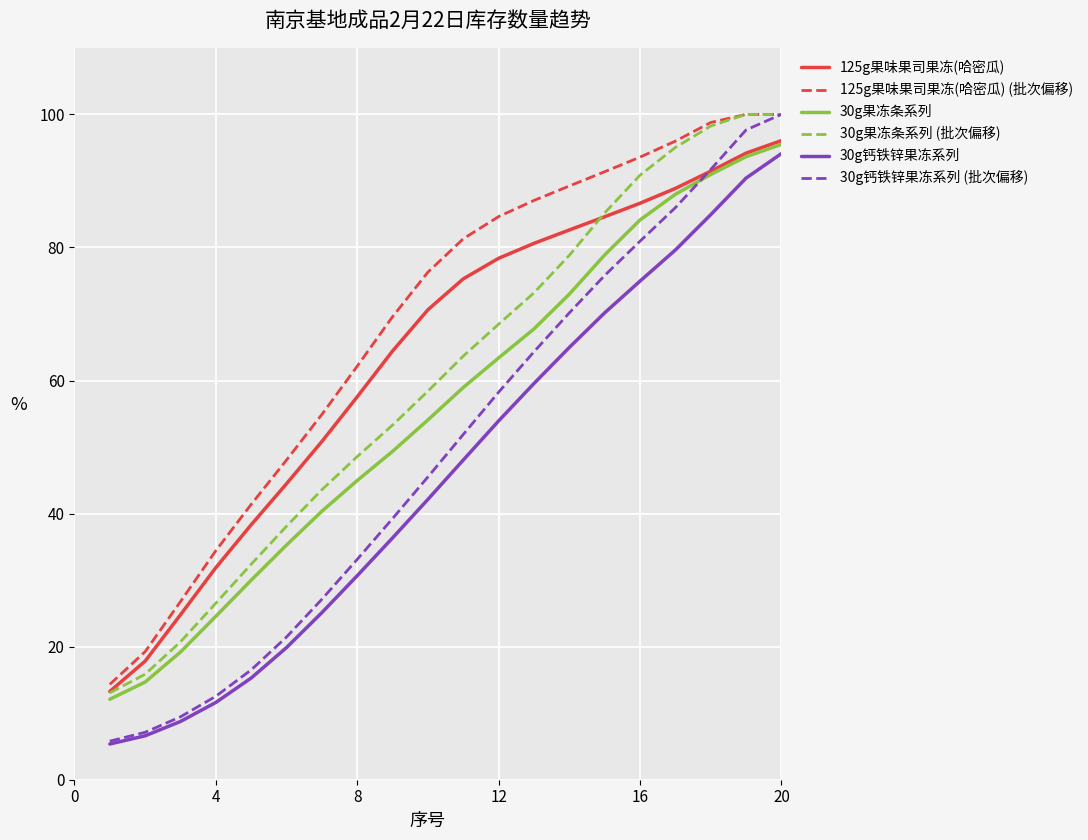

Rank the series by their average value, from highest to lowest.

125g果味果司果冻(哈密瓜) (批次偏移), 125g果味果司果冻(哈密瓜), 30g果冻条系列 (批次偏移), 30g果冻条系列, 30g钙铁锌果冻系列 (批次偏移), 30g钙铁锌果冻系列